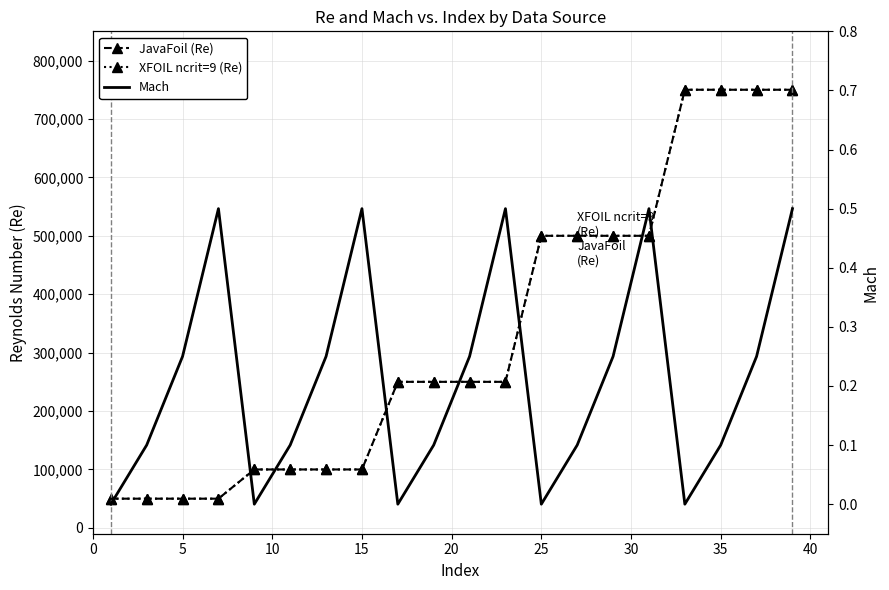

The value of XFOIL ncrit=9 (Re) at 5 is 72567.8. True or false?

False